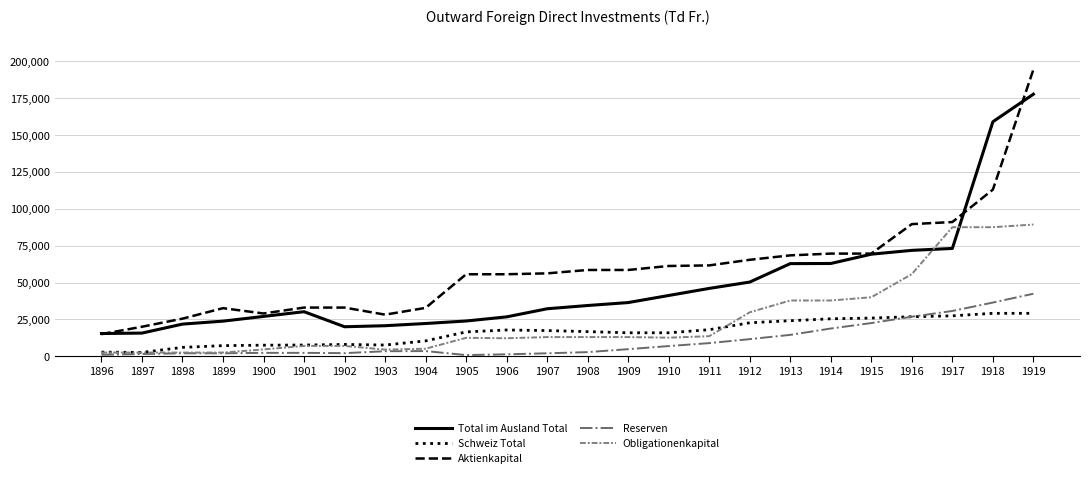

True or false: Aktienkapital and Obligationenkapital intersect in this chart.

False